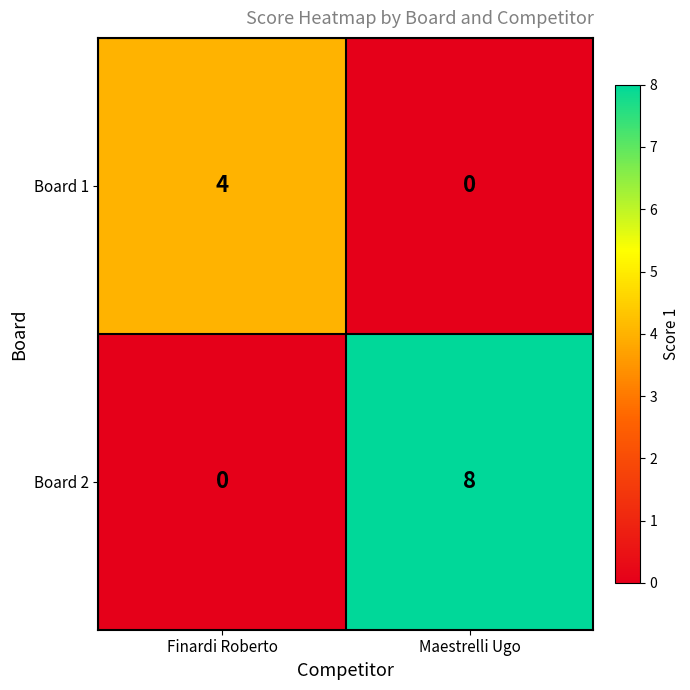

What is the difference between the Board 1 values at Maestrelli Ugo and Finardi Roberto?

4